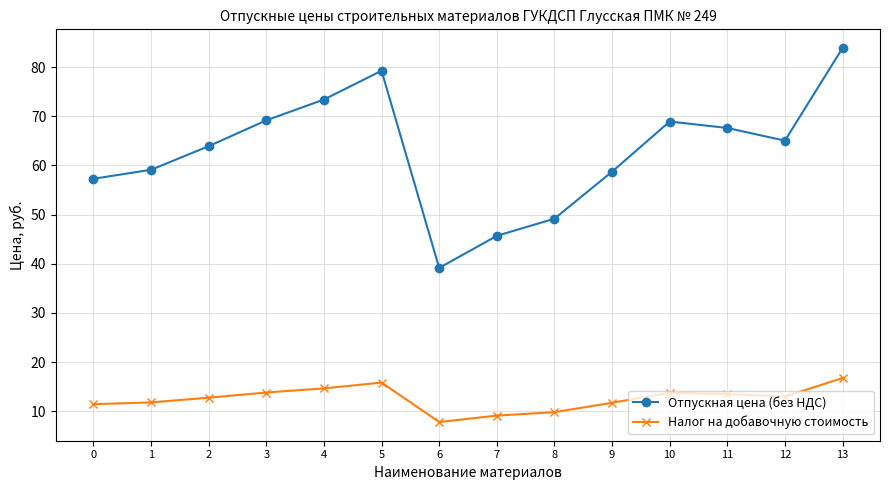

Which series has the widest spread of values?

Отпускная цена (без НДС)